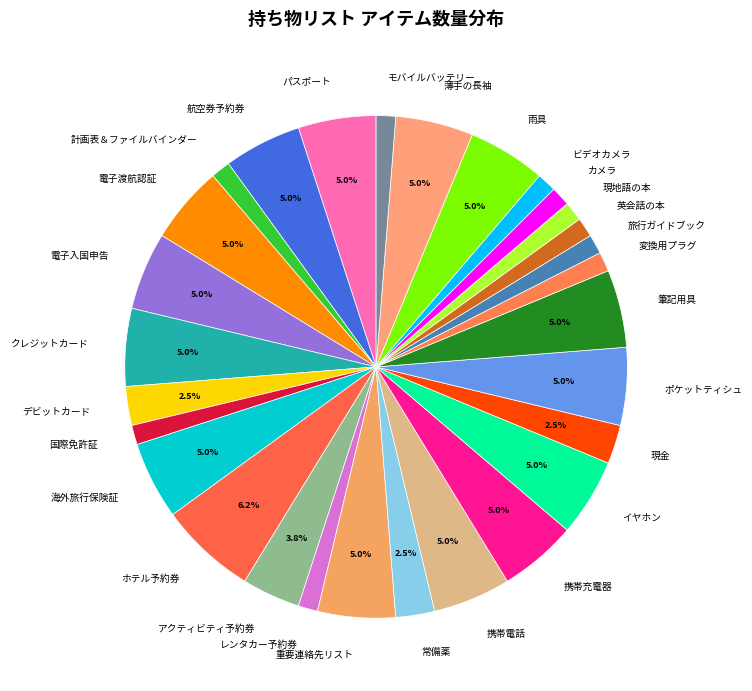

Does any single category account for the majority?

No